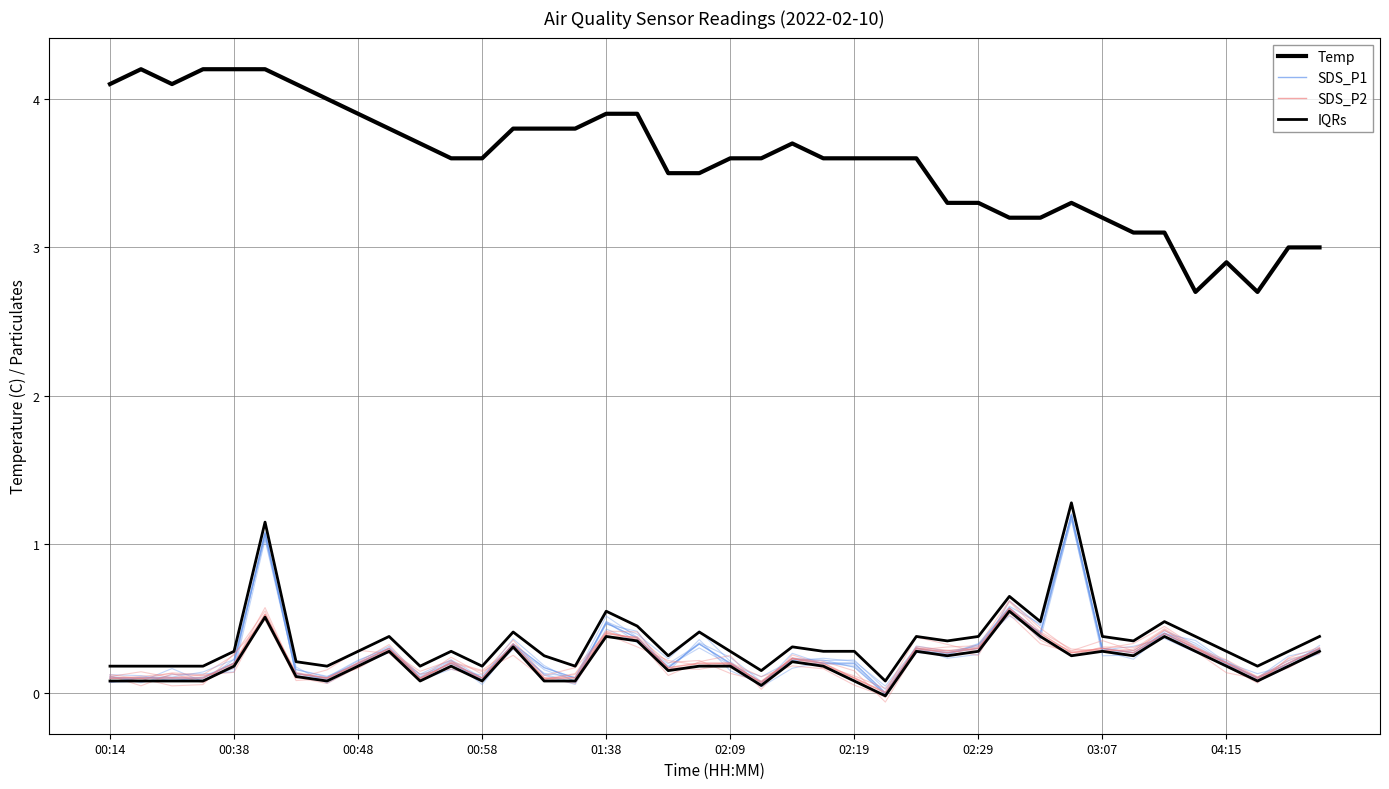

Which series has the largest total across all categories?

Temp